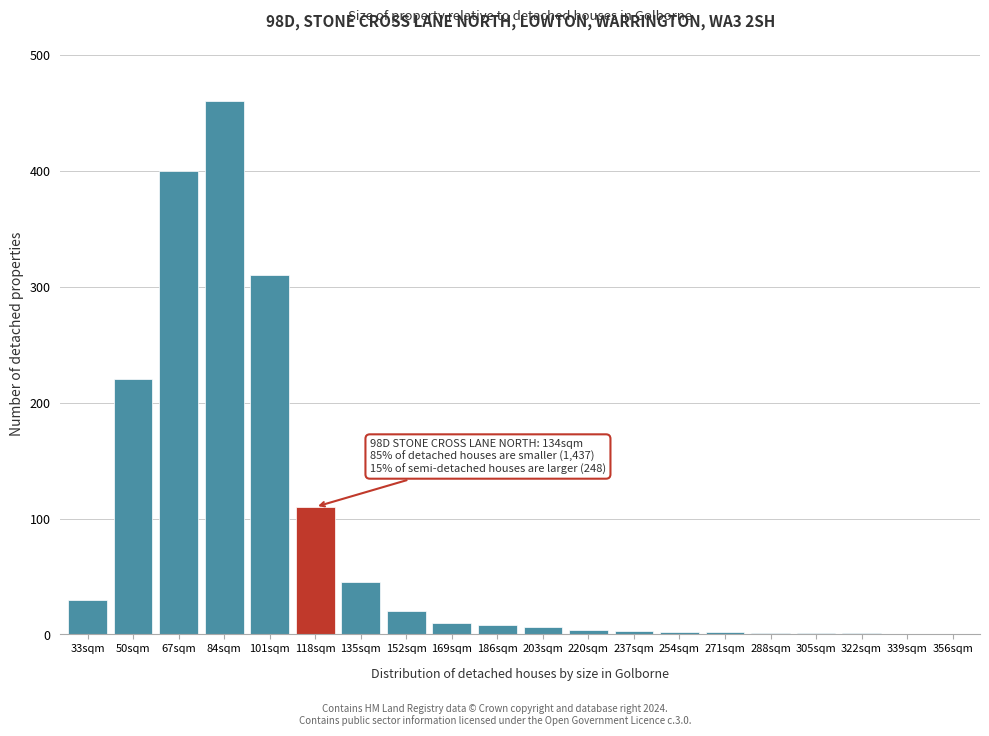

What is the sum of all values?

1633